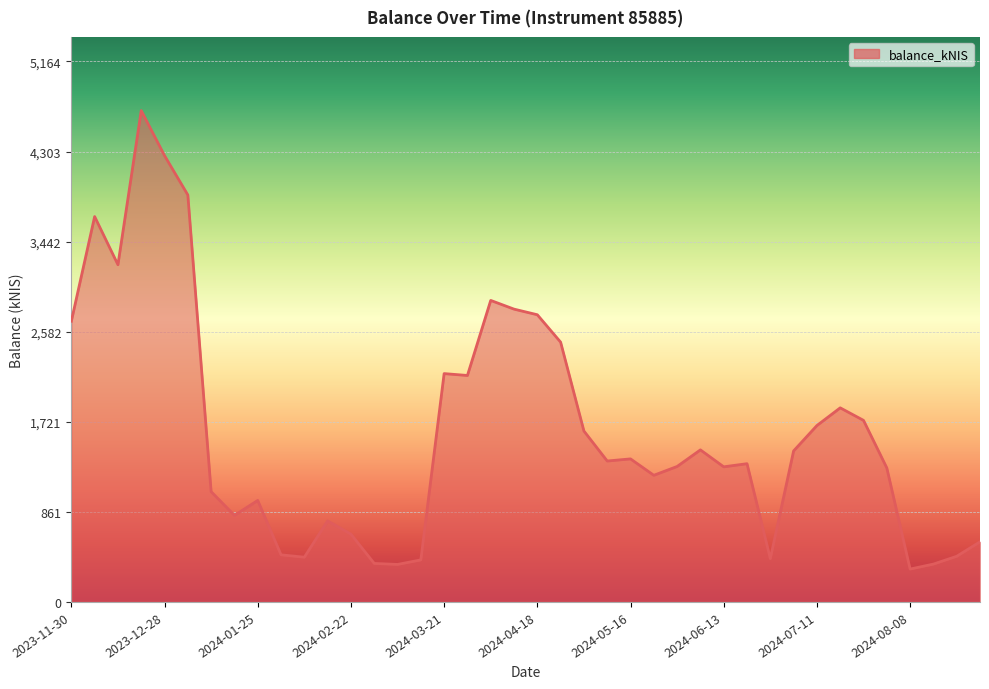

What is the minimum value shown in the chart?

314.0